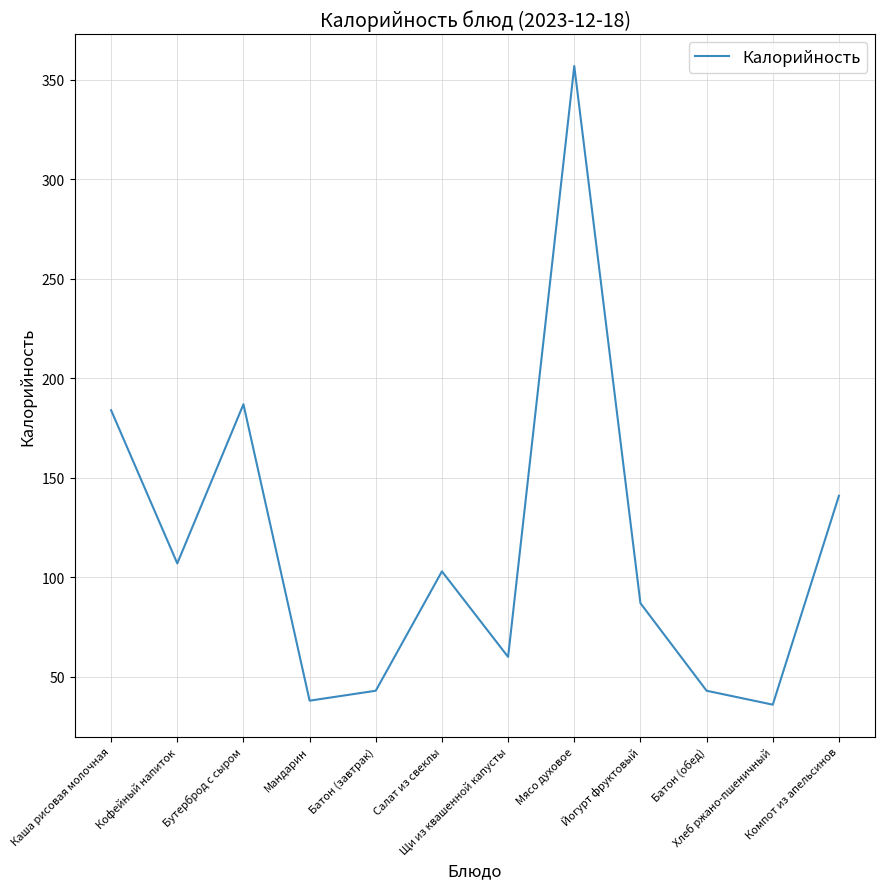

At which label is the value closest to 196?

Бутерброд с сыром